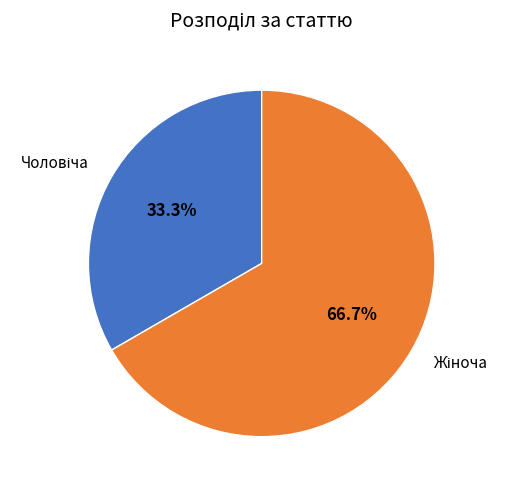

Is there a majority slice in this chart?

Yes